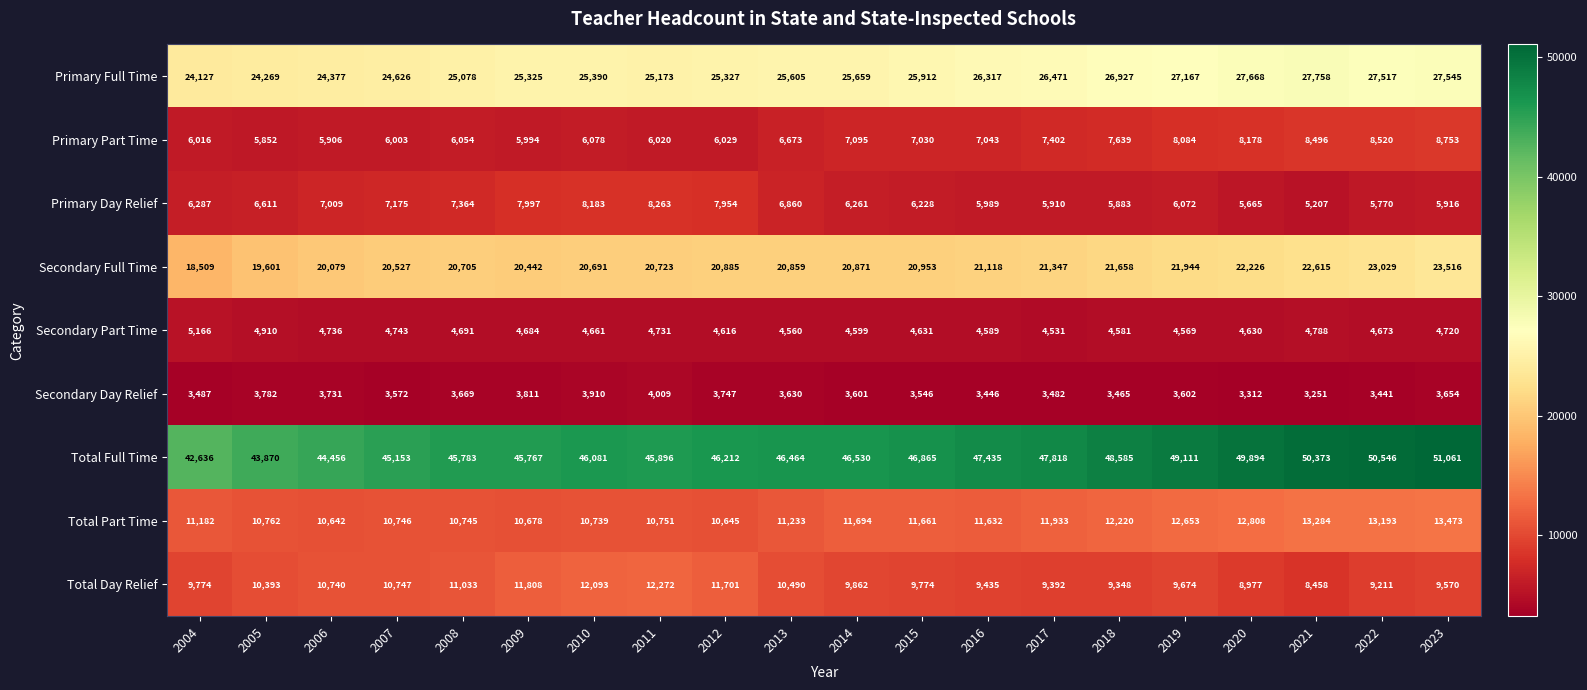

What is the total value across all series at 2016?

137004